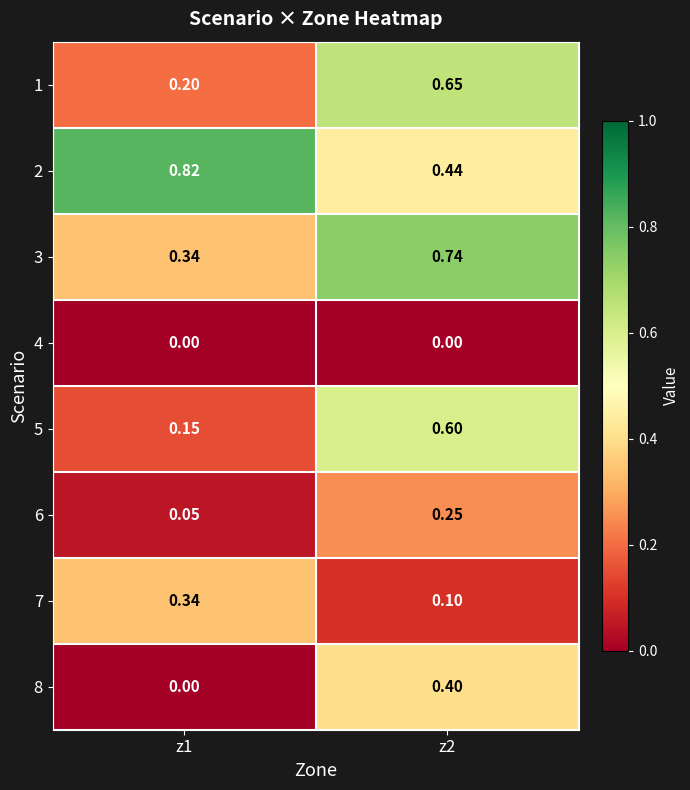

Is the value of 7 at z1 greater than the value of 8 at z2?

No